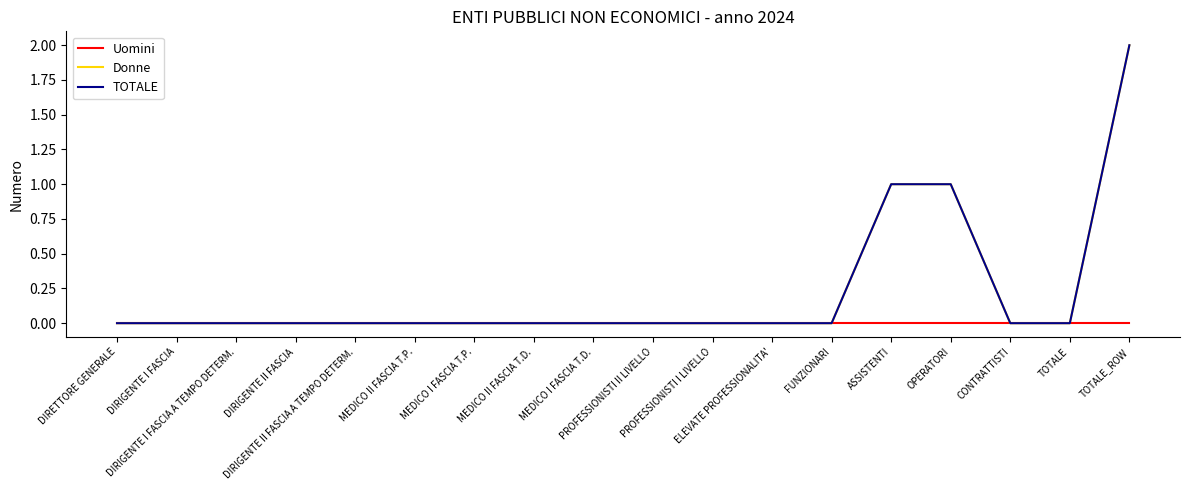

The TOTALE series shows 0 at DIRETTORE GENERALE. True or false?

True